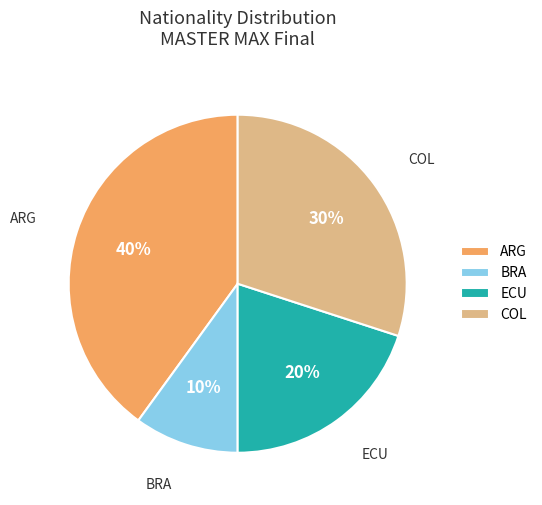

How many segments does this pie chart have?

4